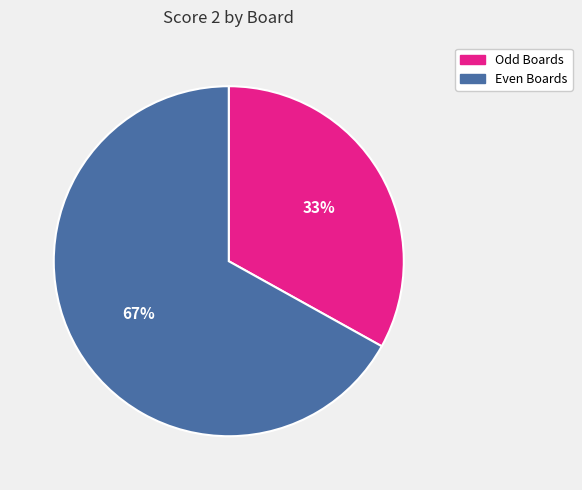

Is there any slice that represents more than half of the pie?

Yes